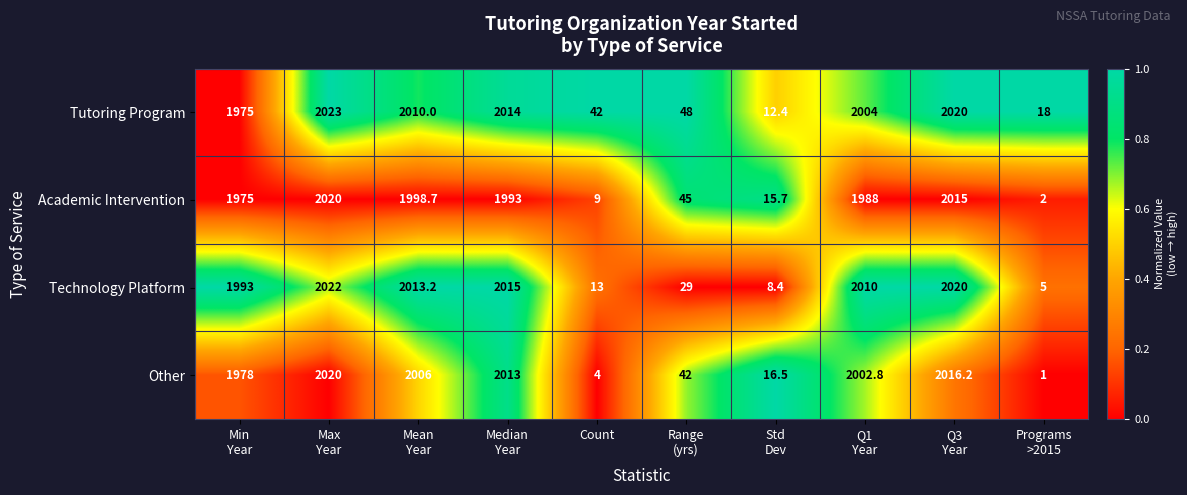

Read the Other value at Count.

4.0